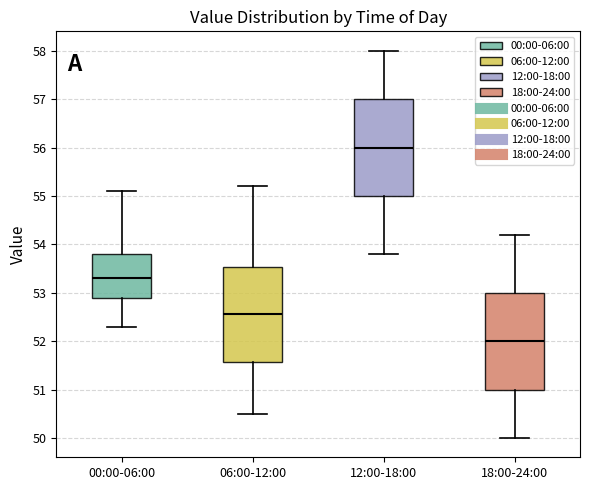

Reading left to right, read every box against the y-axis: the position of its median line, the range the box covers, and the ends of its whiskers. The values are not printed on the chart, so give them approximately, as read against the axis.

00:00-06:00: median 53.3, box 52.9 to 53.8, whiskers 52.3 to 55.1
06:00-12:00: median 52.6, box 51.6 to 53.5, whiskers 50.5 to 55.2
12:00-18:00: median 56.0, box 55.0 to 57.0, whiskers 53.8 to 58.0
18:00-24:00: median 52.0, box 51.0 to 53.0, whiskers 50.0 to 54.2